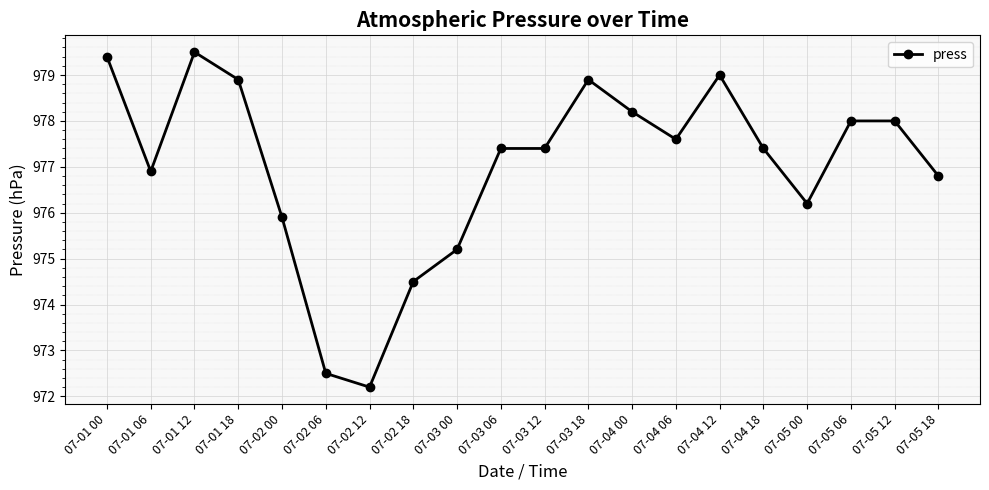

What is the label of the 7th point from the left?

07-02 12